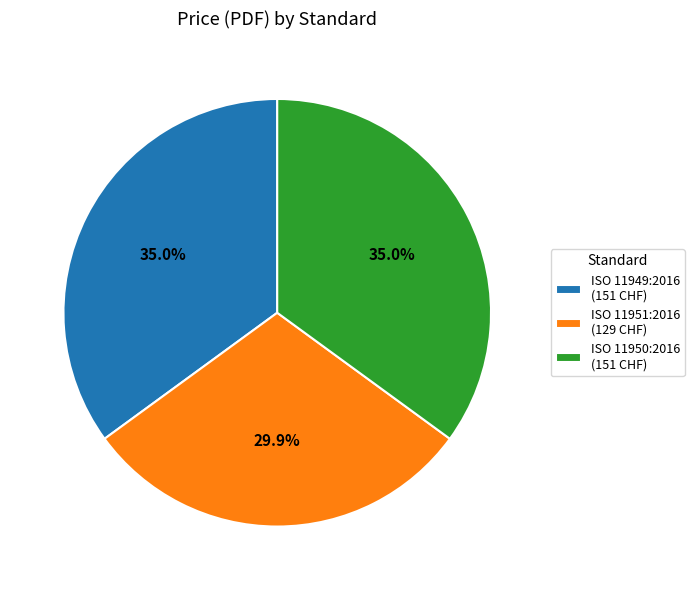

To the nearest percent, what portion does ISO 11949:2016 represent?

35%